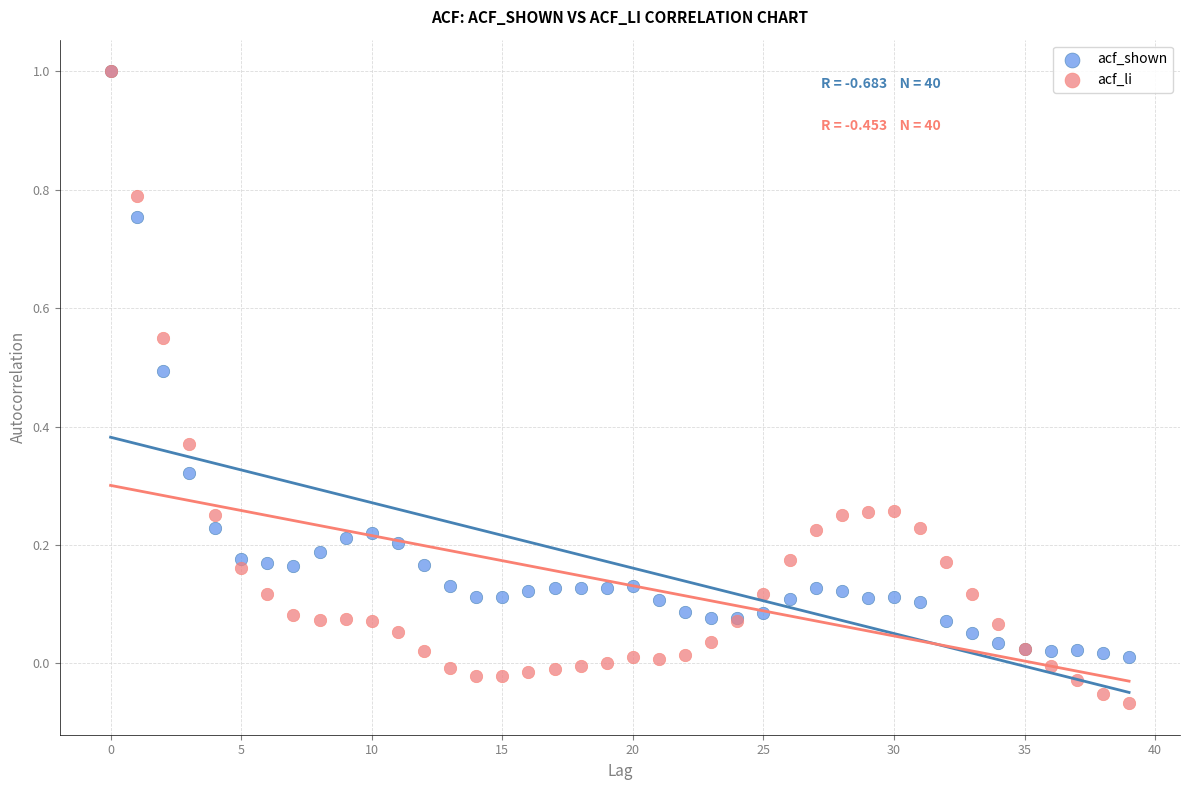

What are all the series names shown in the legend?

acf_shown, acf_li